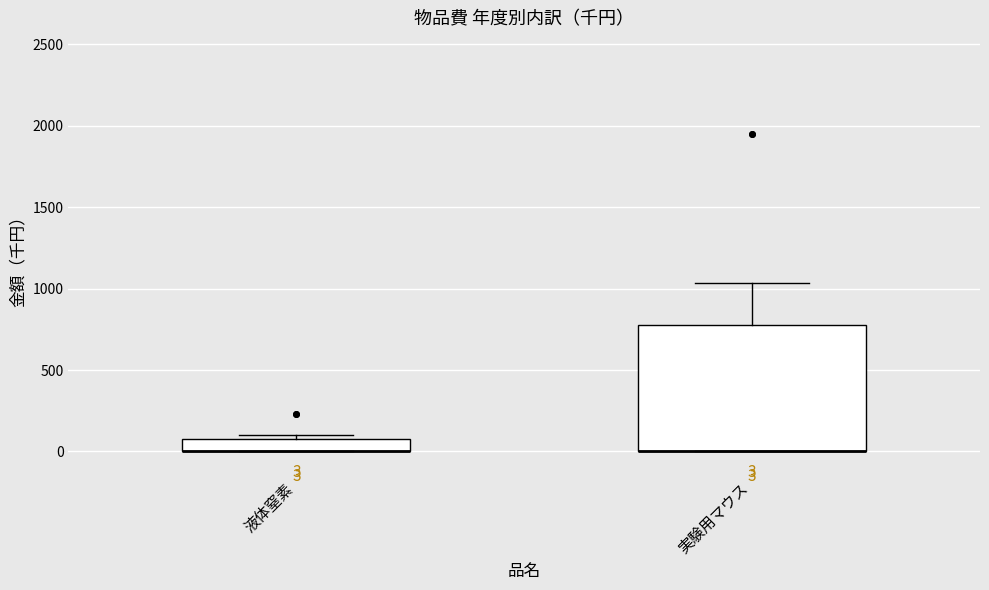

Which box is the tallest, from its lower edge to its upper edge?

実験用マウス